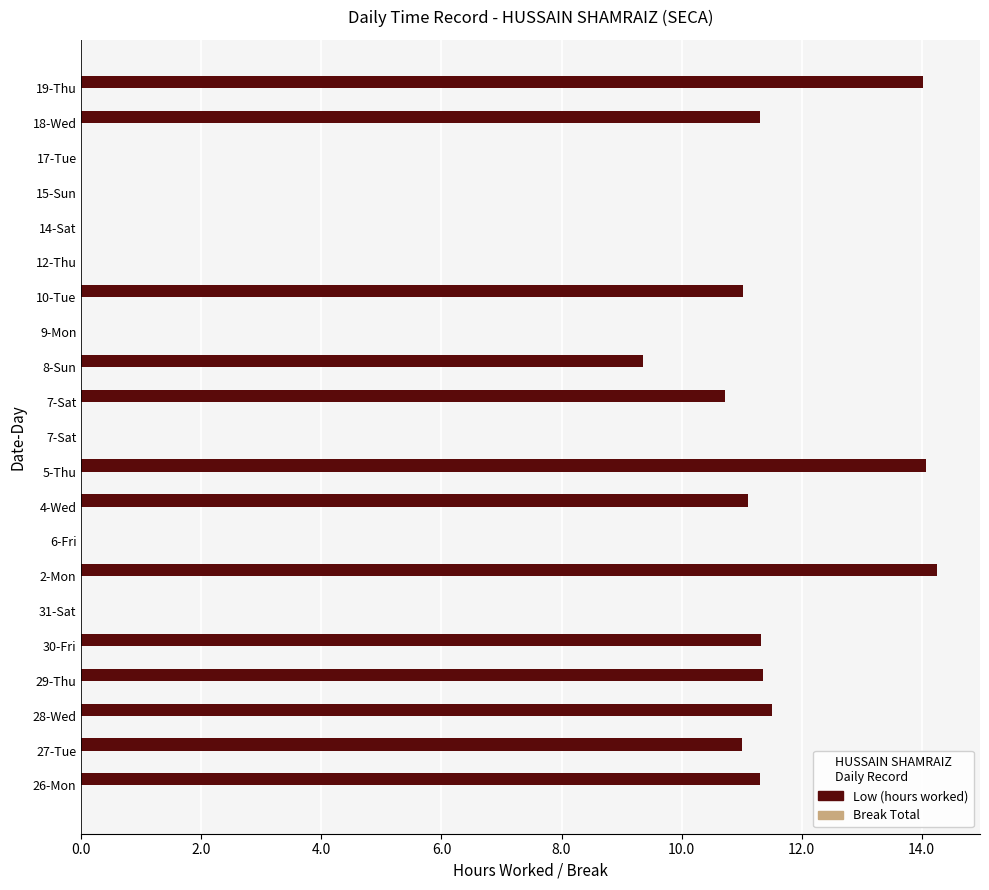

What is the greatest value displayed?

14.3